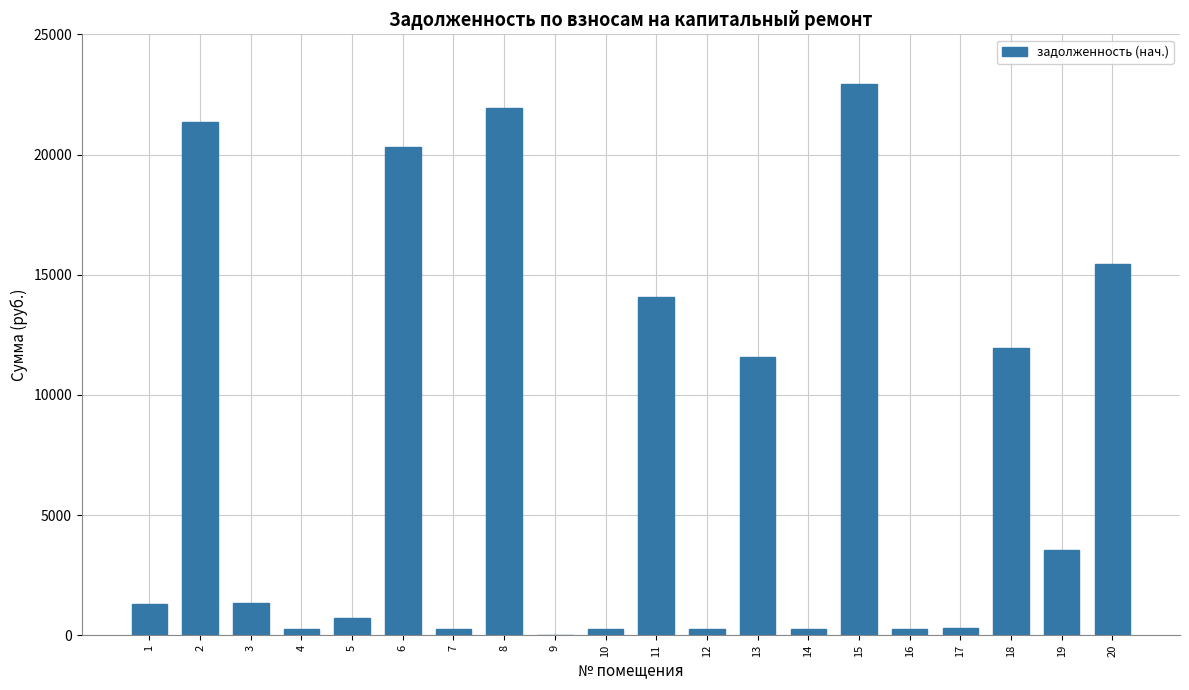

What is the sum of the values at 6 and 3?

21663.3